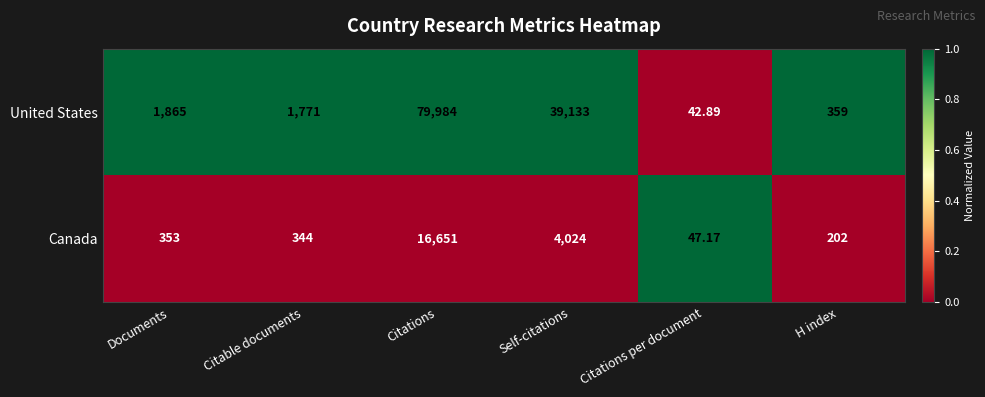

At which category is the sum across all series the highest?

Citations